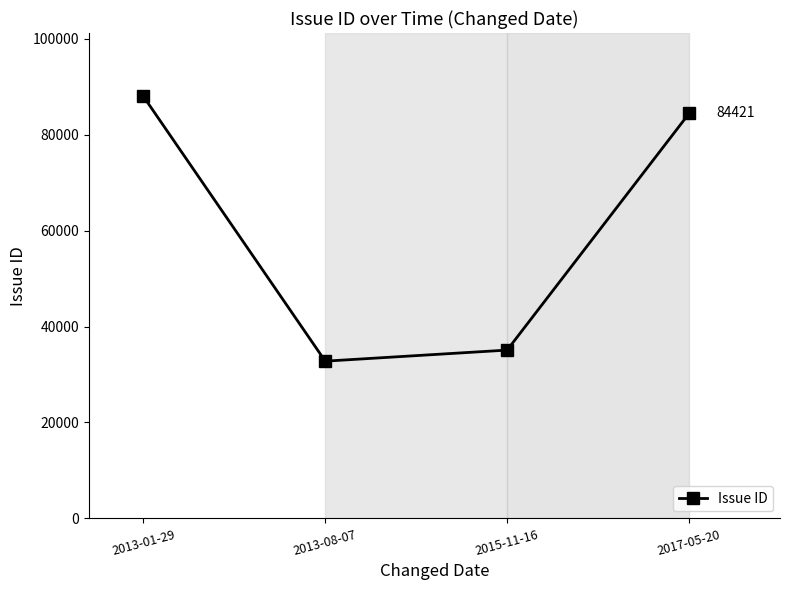

Reading left to right, extract all data points from this chart.

2013-01-29=87999	2013-08-07=32785	2015-11-16=35093	2017-05-20=84421